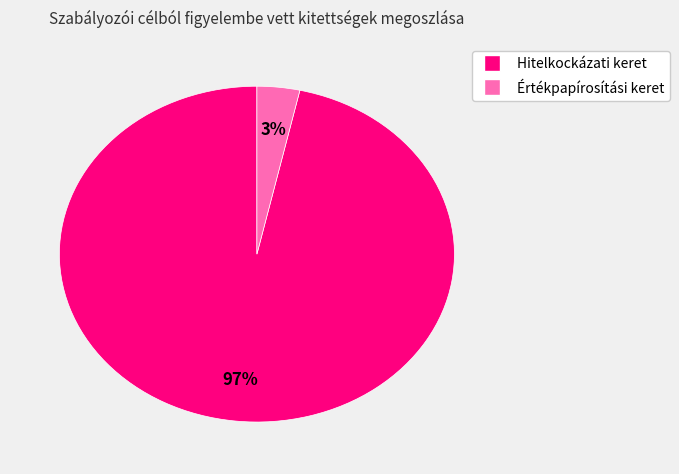

How many segments does this pie chart have?

2